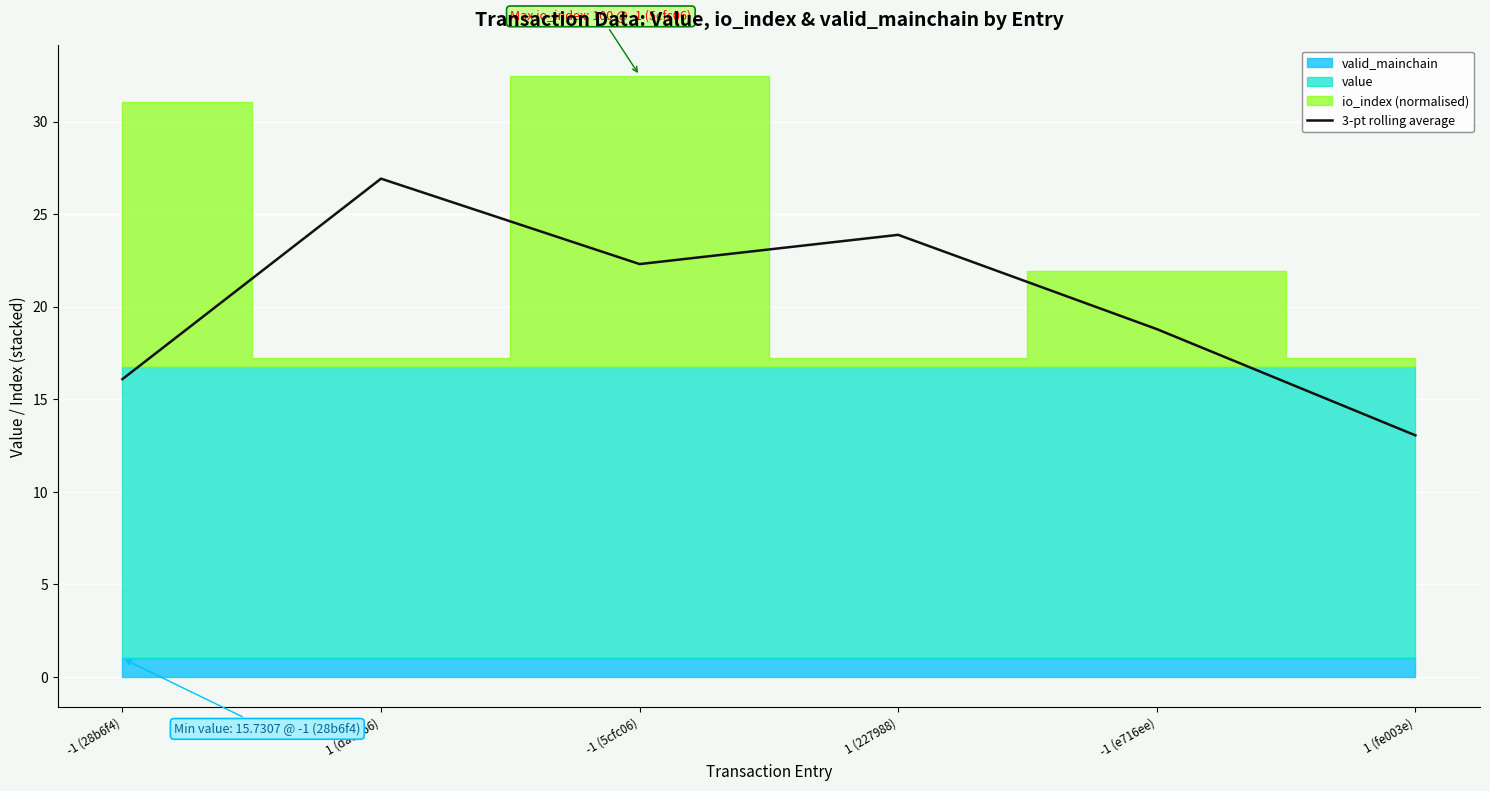

The value at 1 (fe003e) is 13.1. True or false?

True